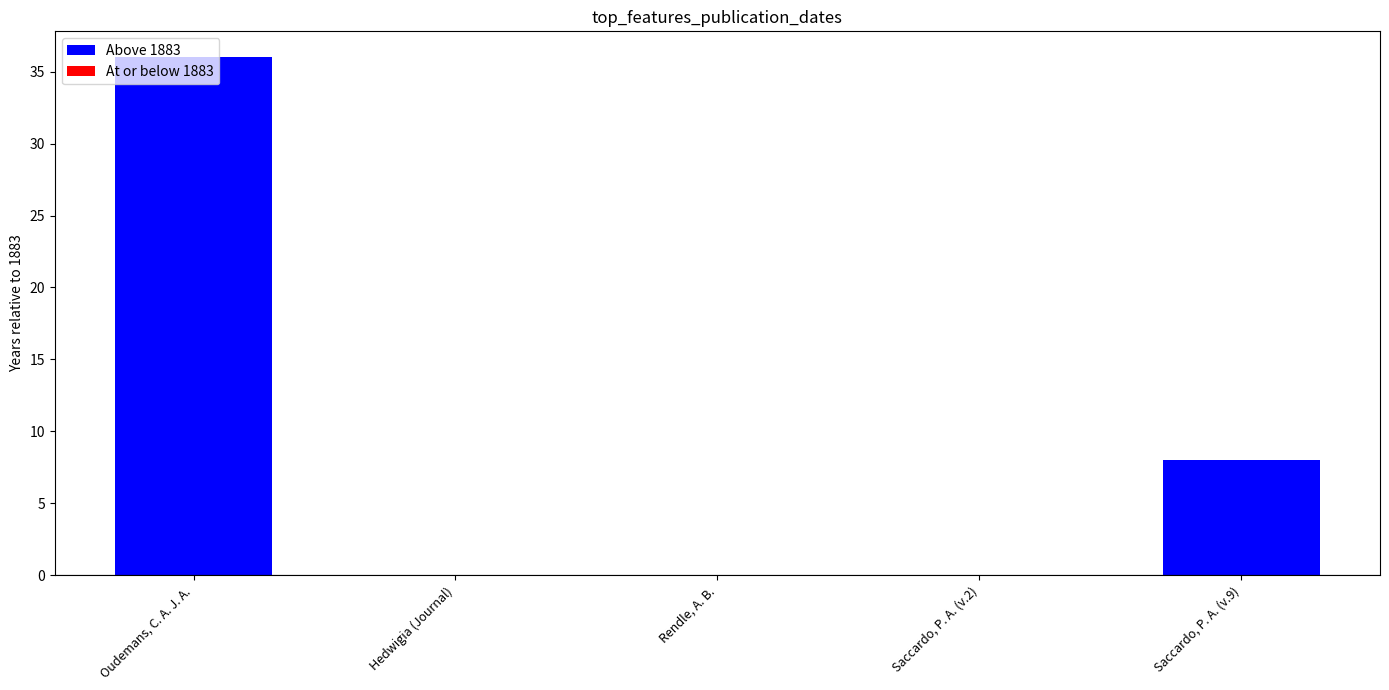

Reading right to left, what are all the values shown in this chart?

Saccardo, P. A. (v.9)=8	Saccardo, P. A. (v.2)=0	Rendle, A. B.=0	Hedwigia (Journal)=0	Oudemans, C. A. J. A.=36